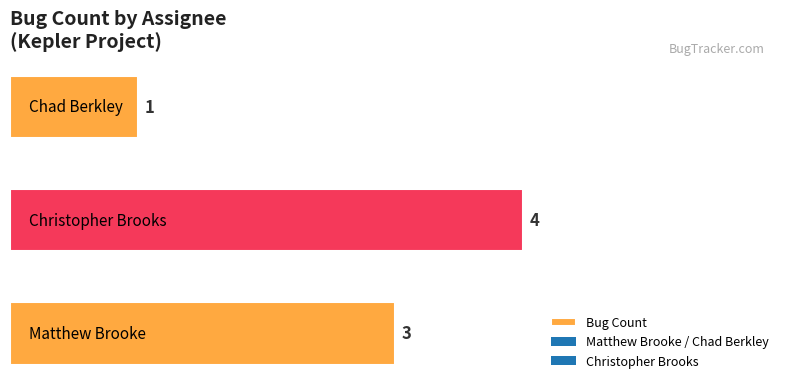

What is the sum of all values?

8